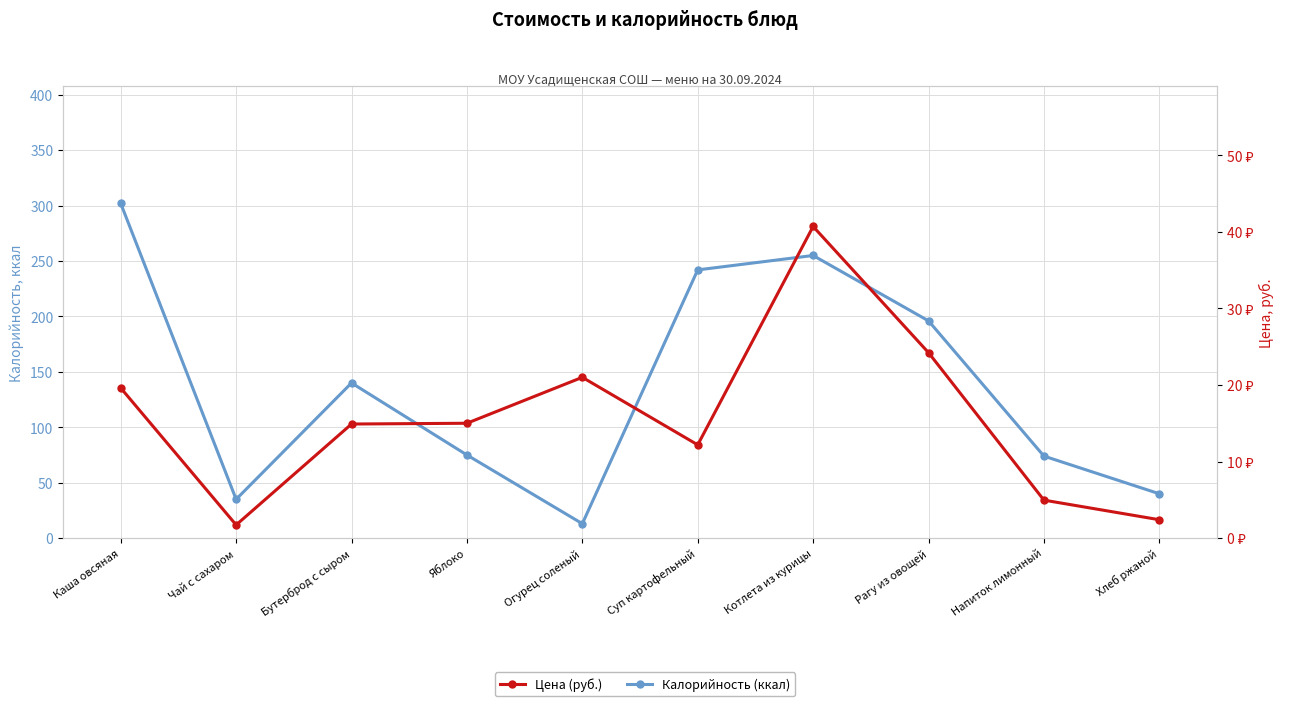

In Цена (руб.), how many points are lower than both neighbors (excluding endpoints)?

2